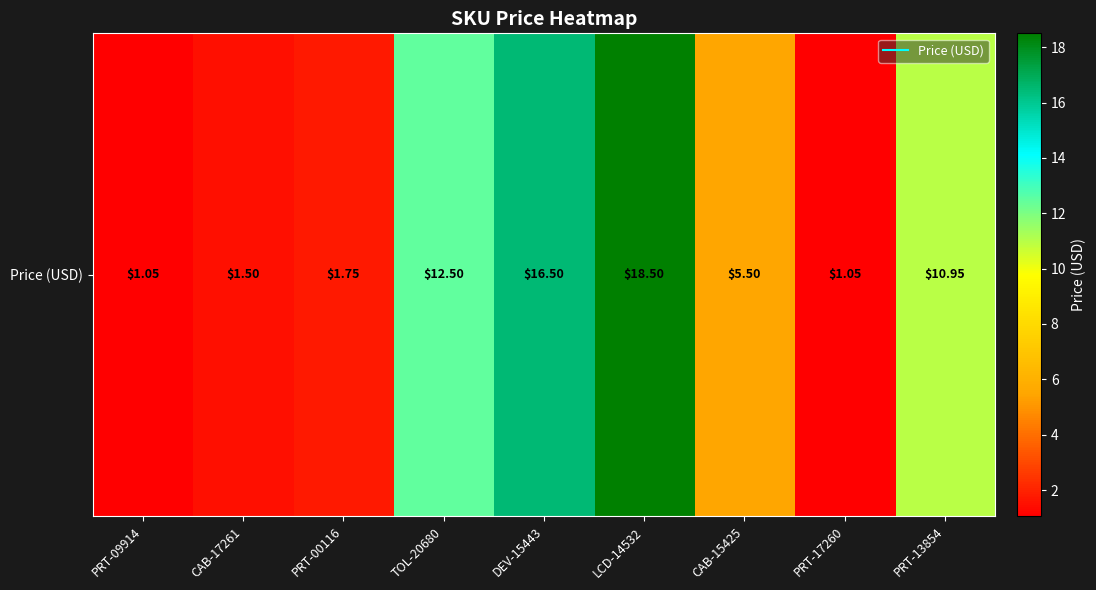

What is the difference between the maximum and minimum values?

17.4